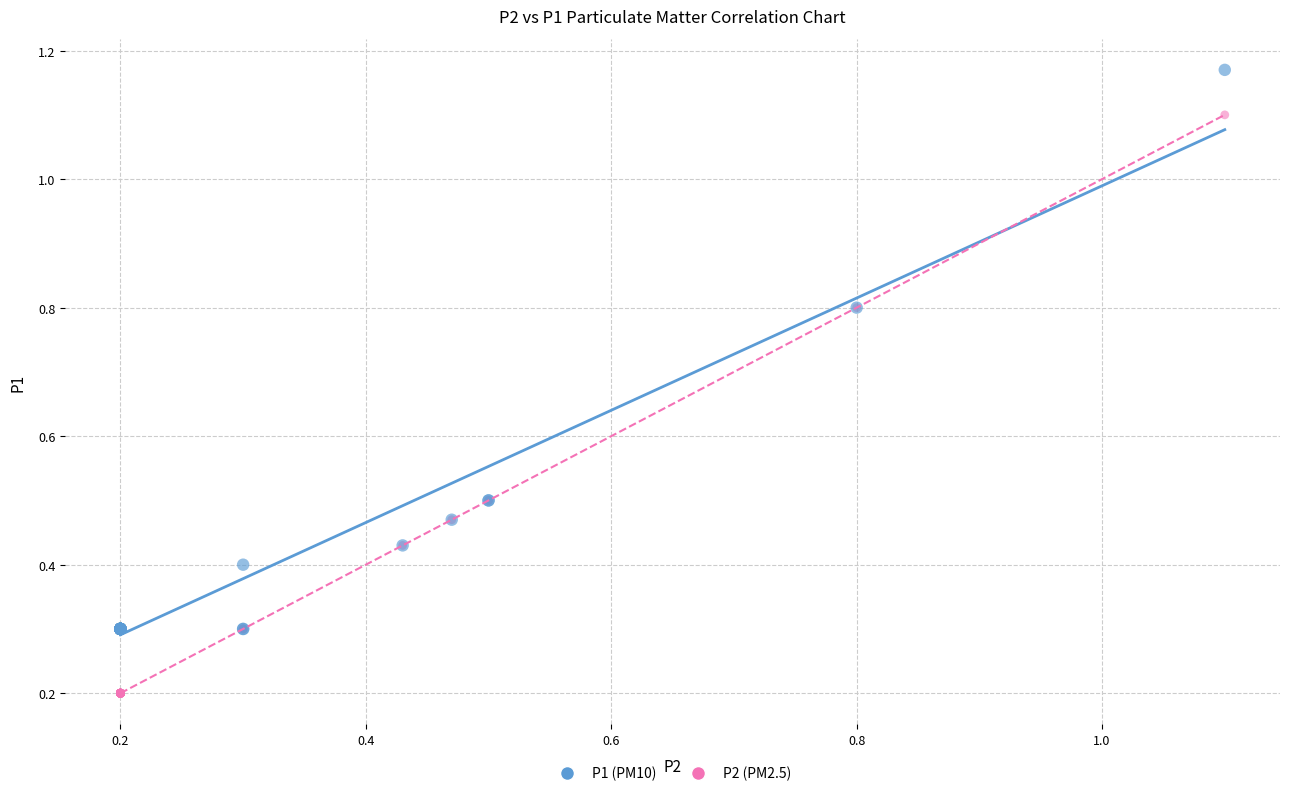

Which series reaches the maximum Y coordinate?

P1 (PM10)